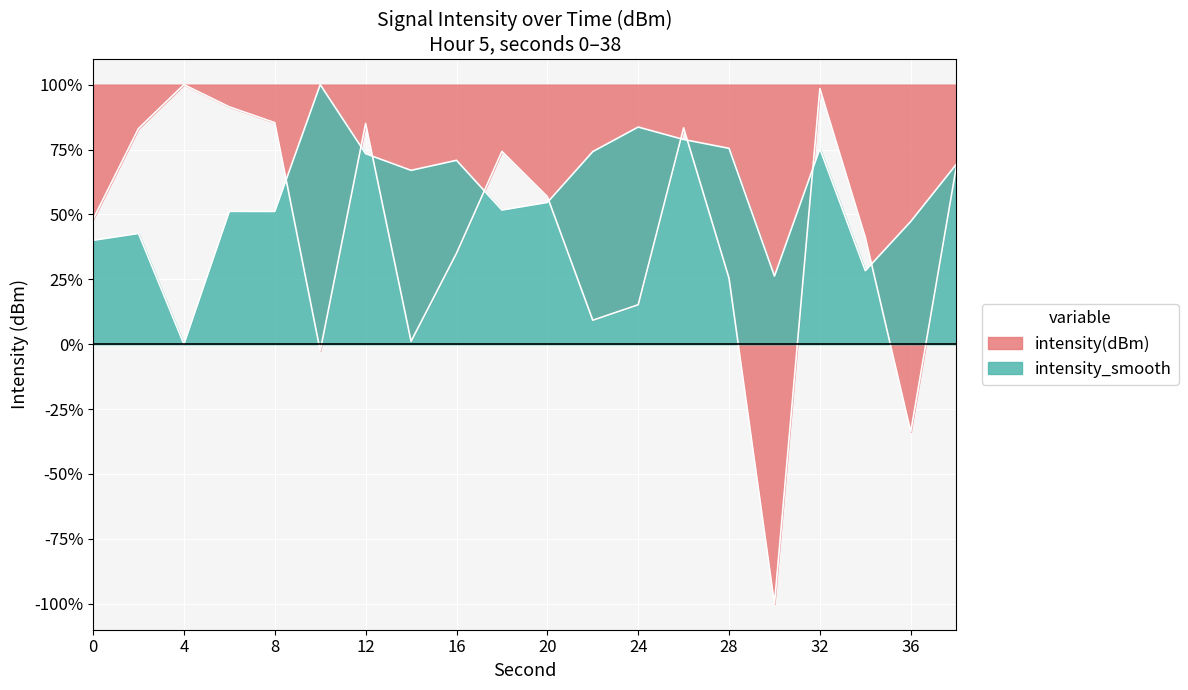

What is the minimum value shown in the chart?

-100.0